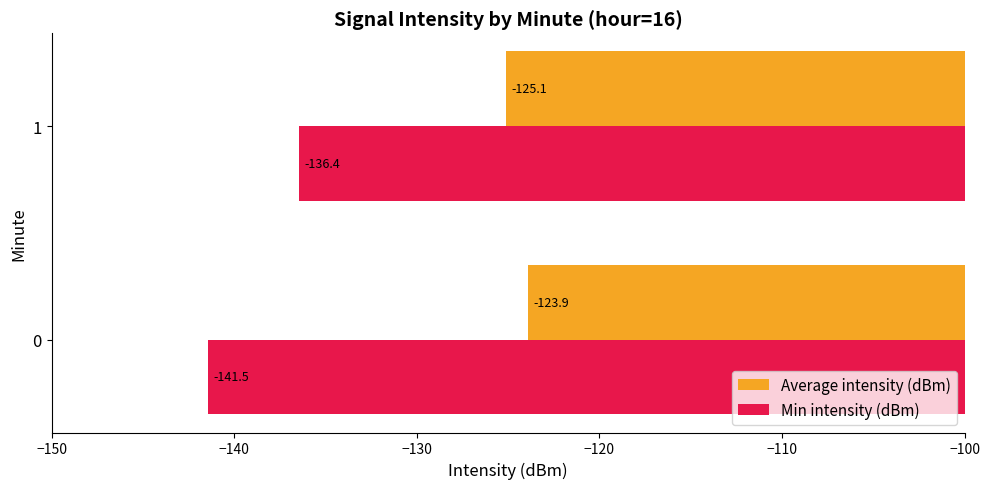

Which series has the largest range (max minus min)?

Min intensity (dBm)